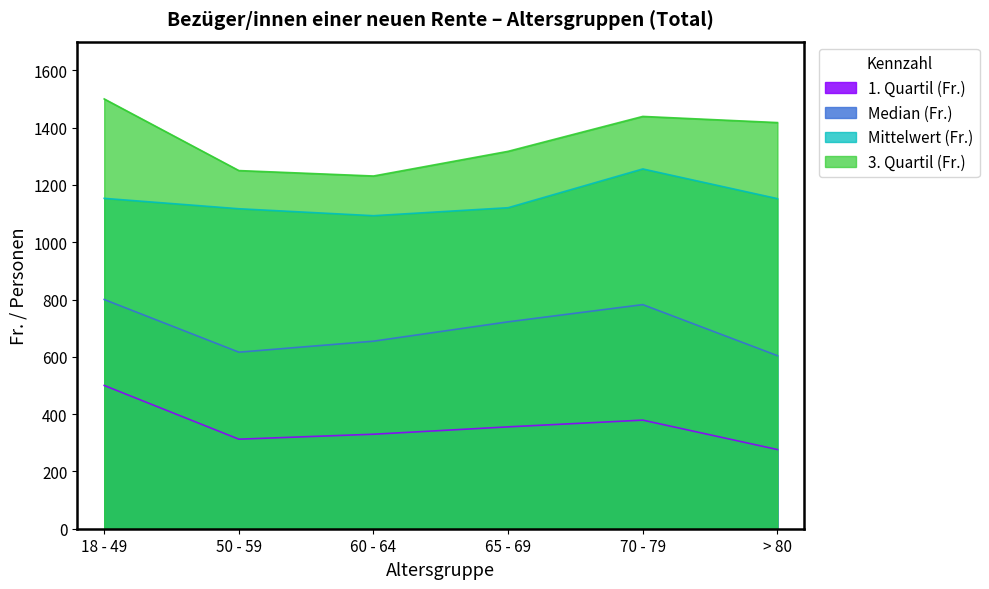

Rank the series by their maximum value, from lowest to highest.

1. Quartil (Fr.), Median (Fr.), Mittelwert (Fr.), 3. Quartil (Fr.)